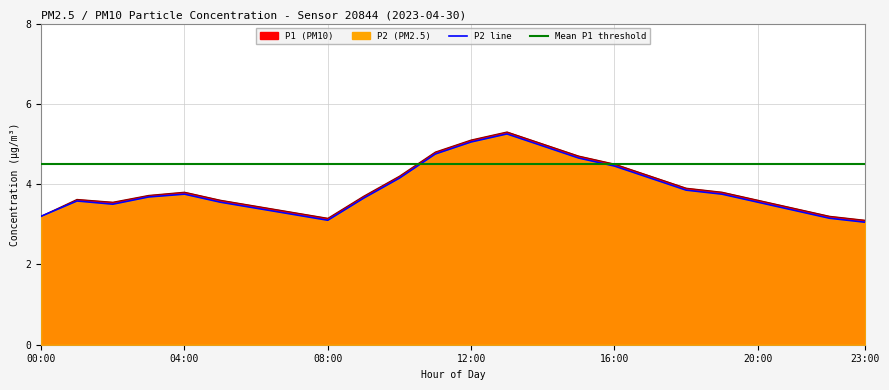

Where is P2 nearest to the value 4?

18:00